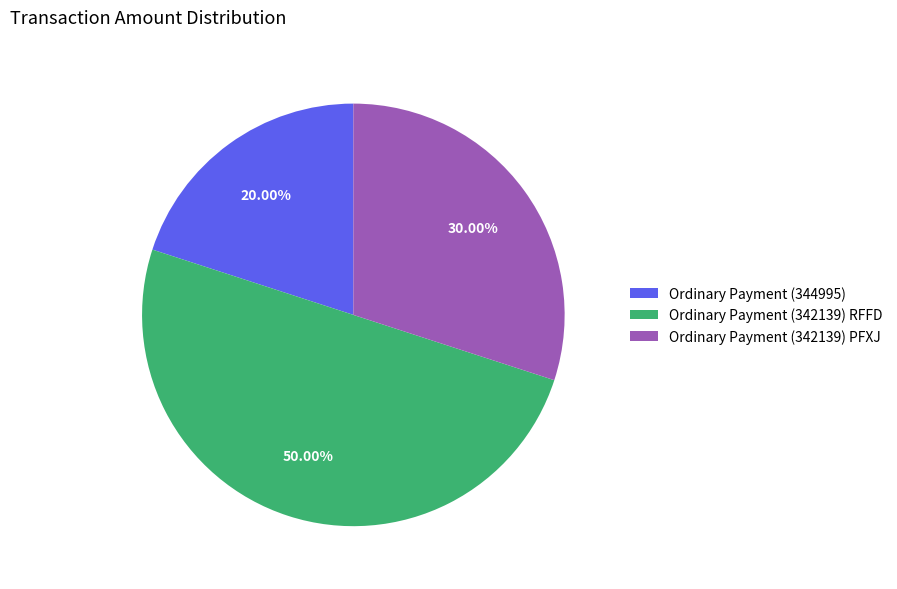

To the nearest percent, what is the difference between the largest and smallest slice percentages?

30%